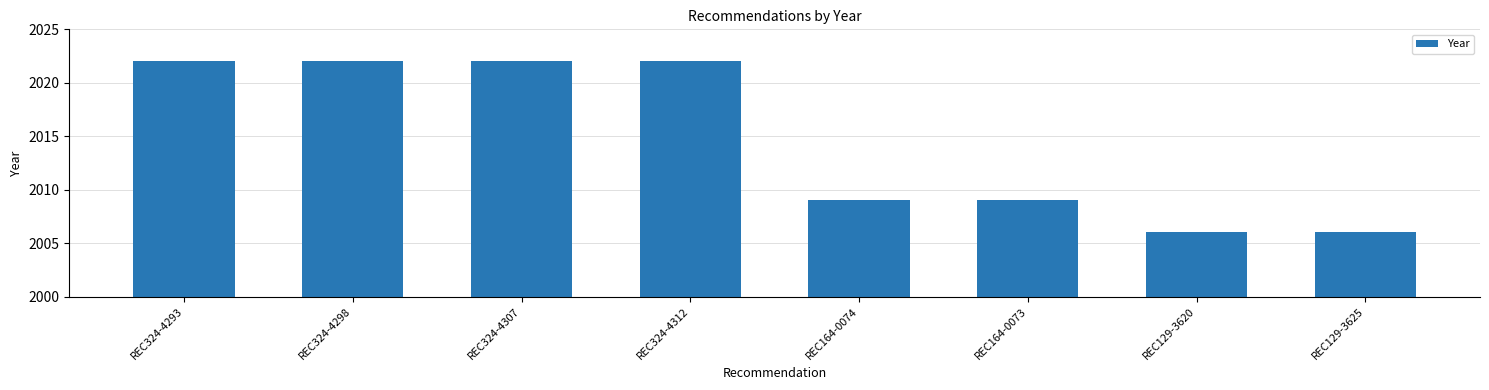

What is the maximum value shown in the chart?

2022